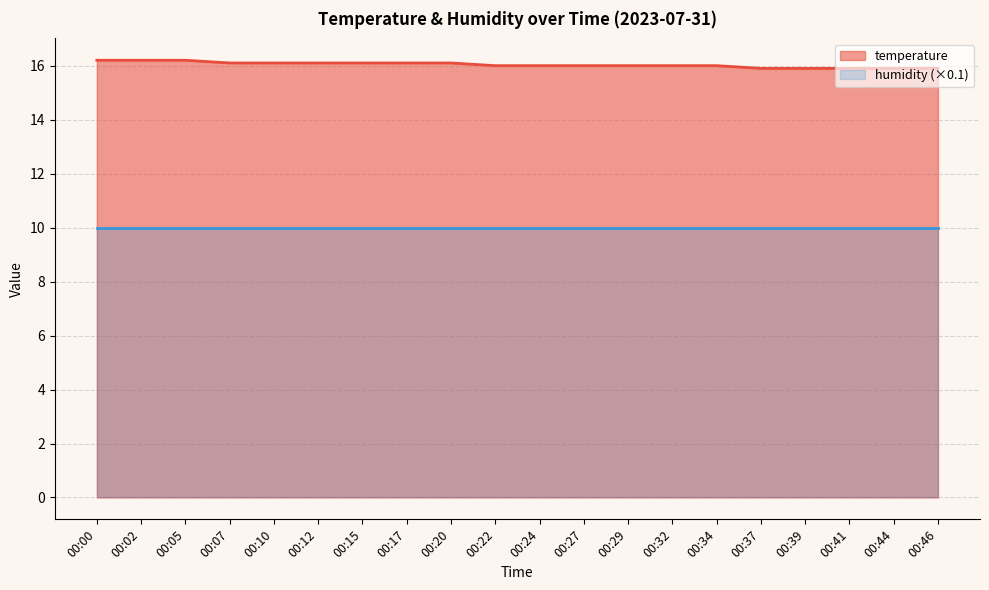

The chart shows a value of 10.7 at 00:05. True or false?

False